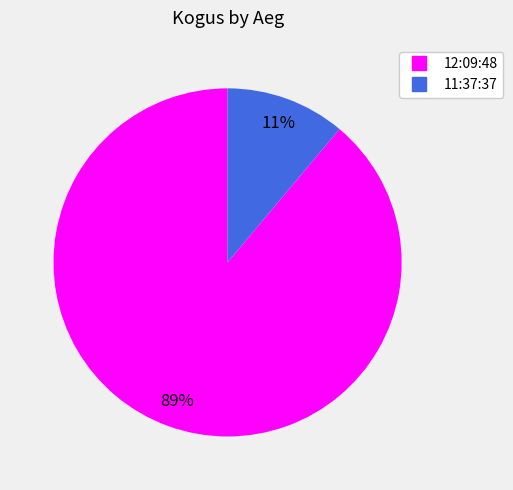

Which has a higher value, 11:37:37 or 12:09:48?

12:09:48